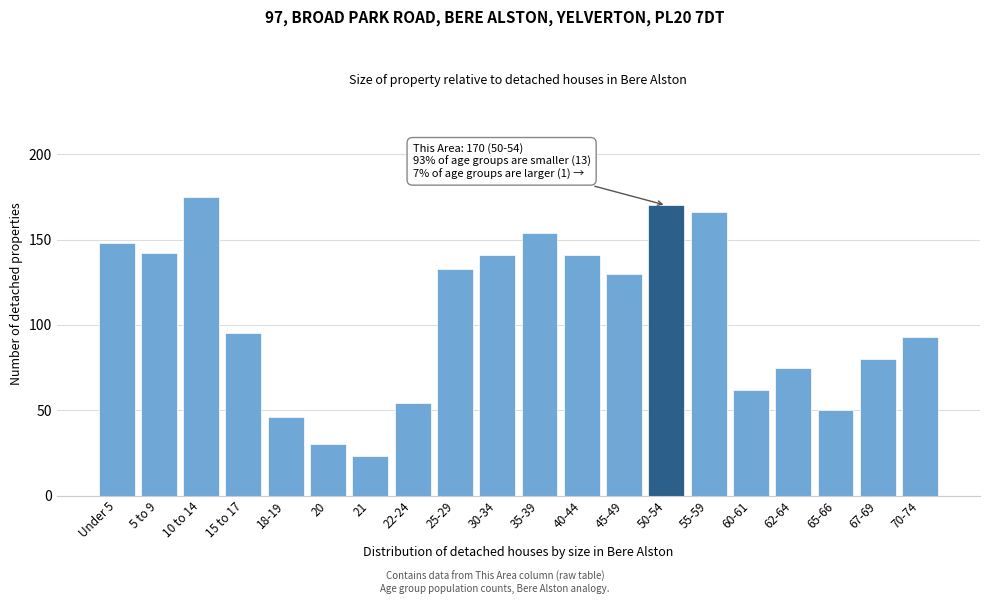

Reading right to left, what are all the values shown in this chart?

93	80	50	75	62	166	170	130	141	154	141	133	54	23	30	46	95	175	142	148